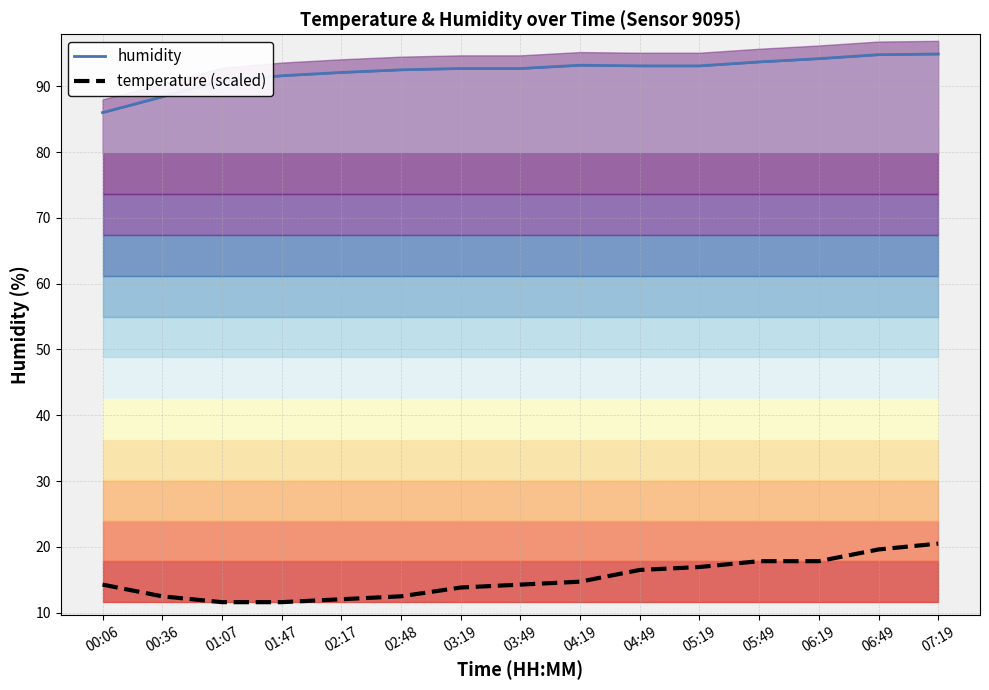

How many lines are shown in the chart?

2